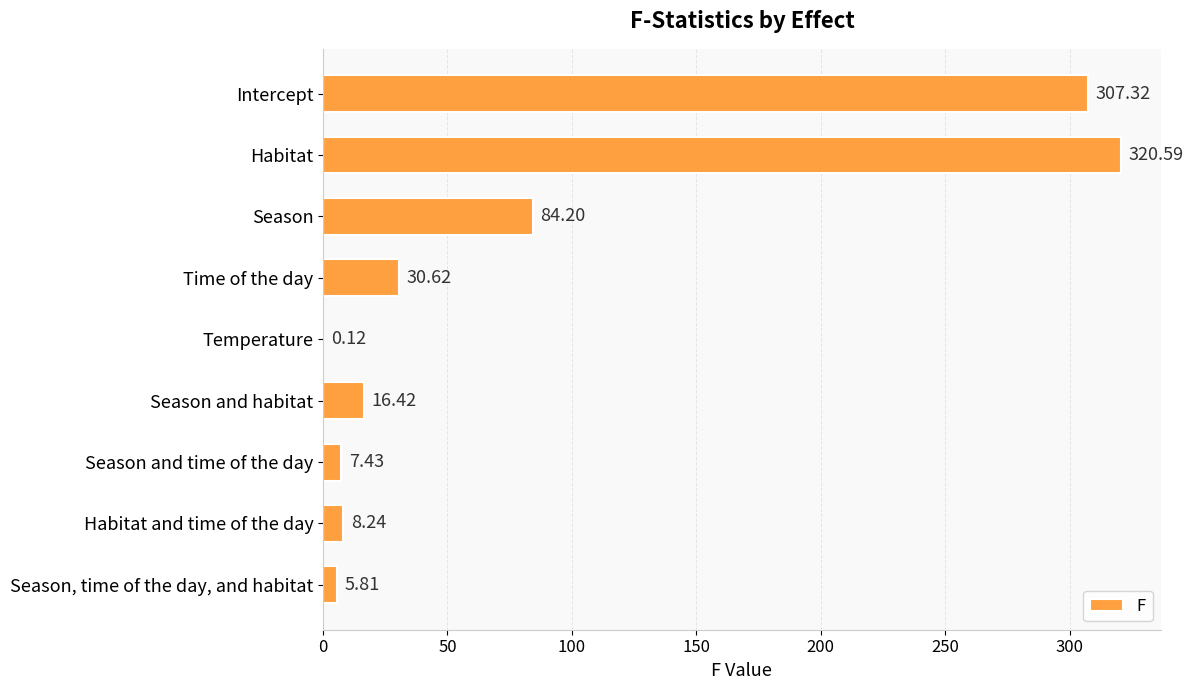

What is the ratio of the value at Season to the value at Intercept?

0.3